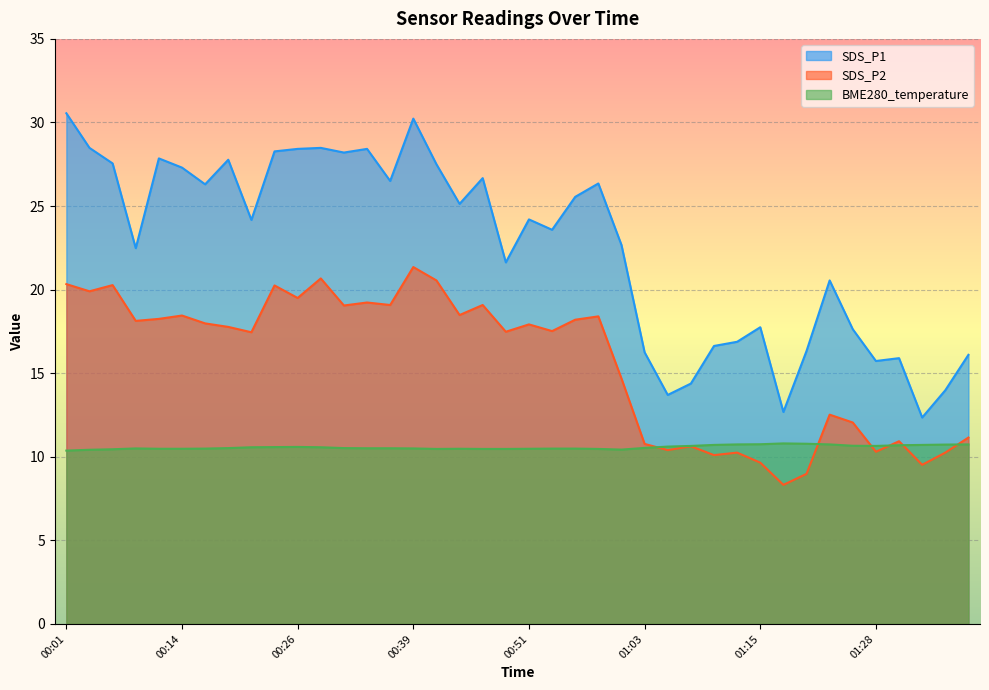

What are all the series names shown in the legend?

SDS_P1, SDS_P2, BME280_temperature